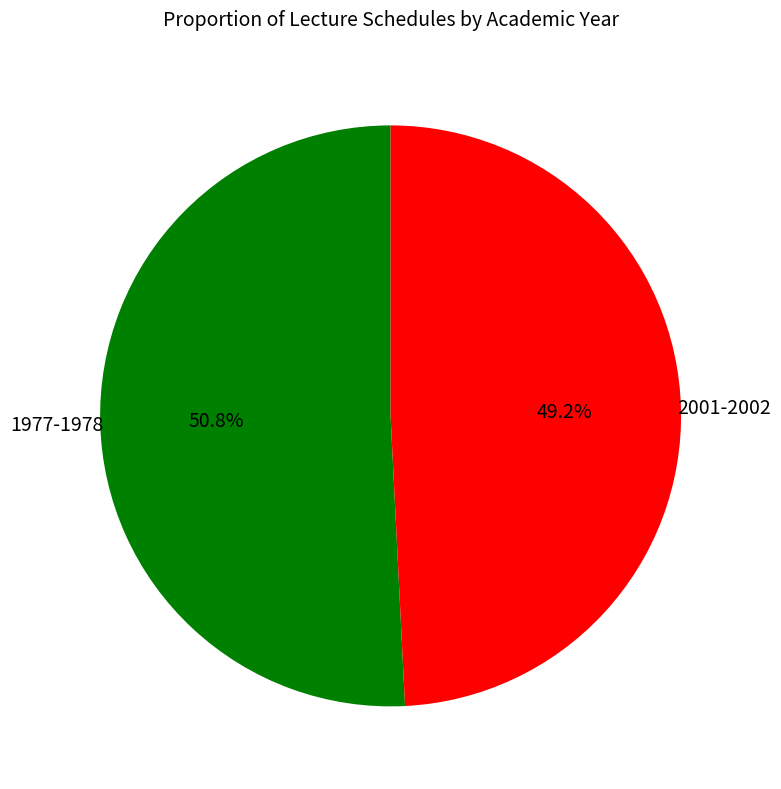

To the nearest percent, what is the difference between the largest and smallest slice percentages?

2%